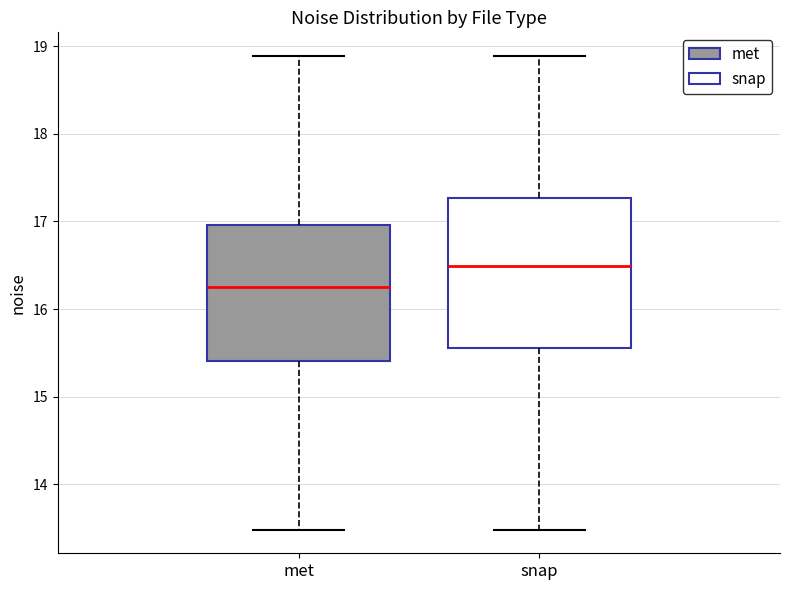

Which box is the tallest, from its lower edge to its upper edge?

snap